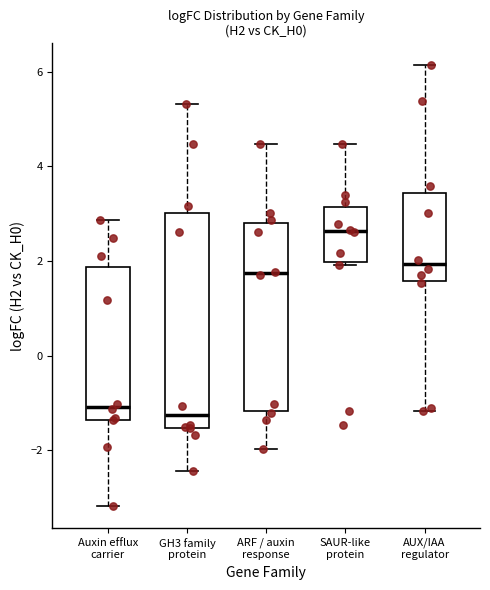

Where is the lower edge of the box for Auxin efflux carrier on the y-axis? The values are not printed on the chart, so give them approximately, as read against the axis.

-1.4